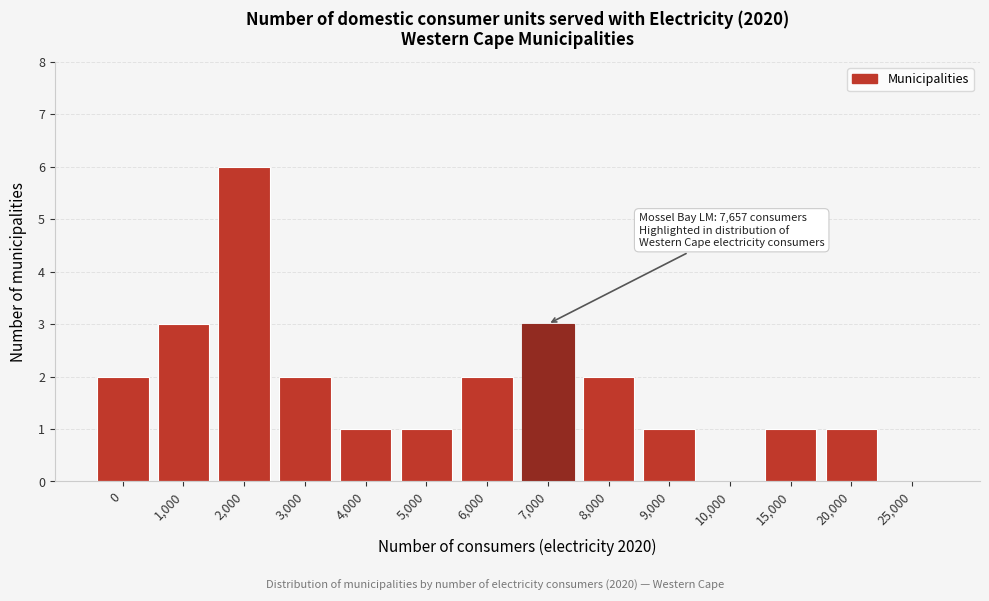

Reading right to left, what are all the values shown in this chart?

25,000=0	20,000=1	15,000=1	10,000=0	9,000=1	8,000=2	7,000=3	6,000=2	5,000=1	4,000=1	3,000=2	2,000=6	1,000=3	0=2